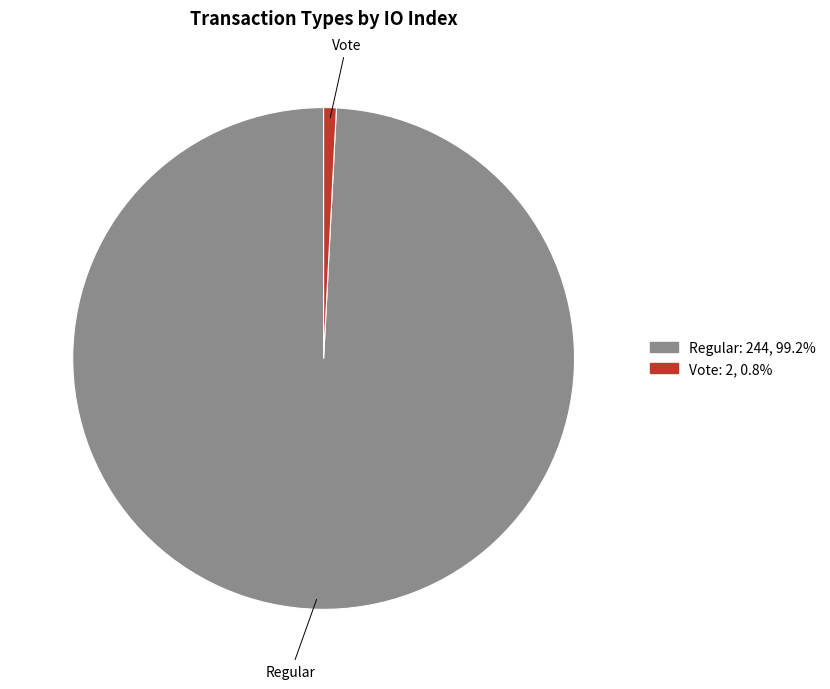

Is there a majority slice in this chart?

Yes